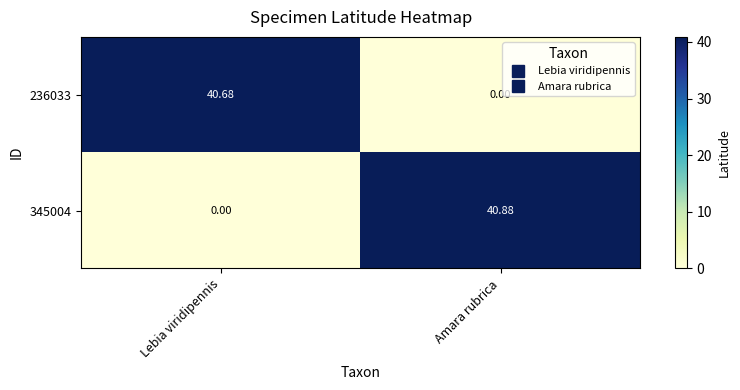

At which category is the sum across all series the highest?

Amara rubrica